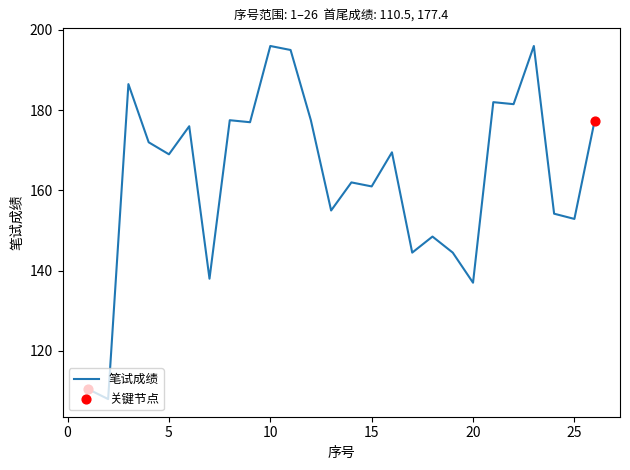

What is the smallest value displayed?

108.0